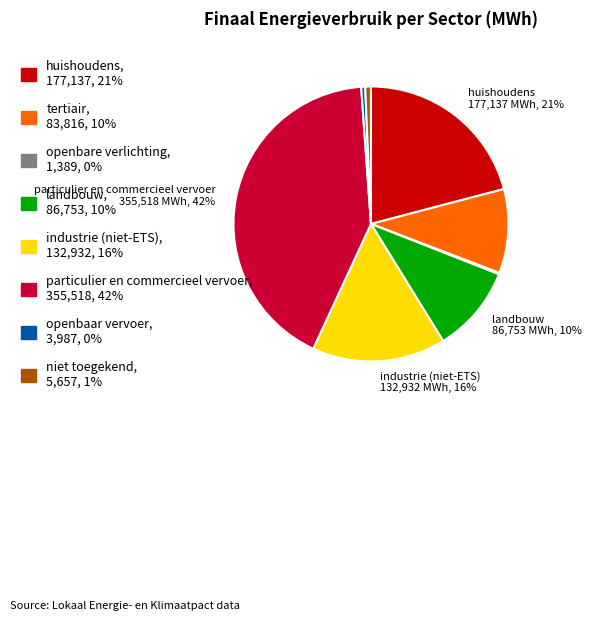

Is there a majority slice in this chart?

No